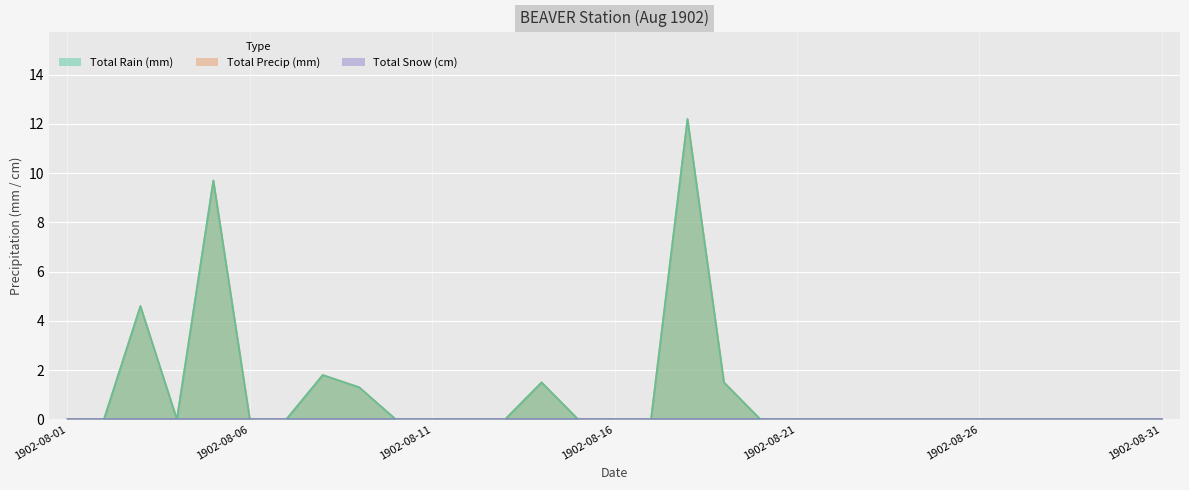

At which category does Total Rain (mm) reach its first local peak?

1902-08-03